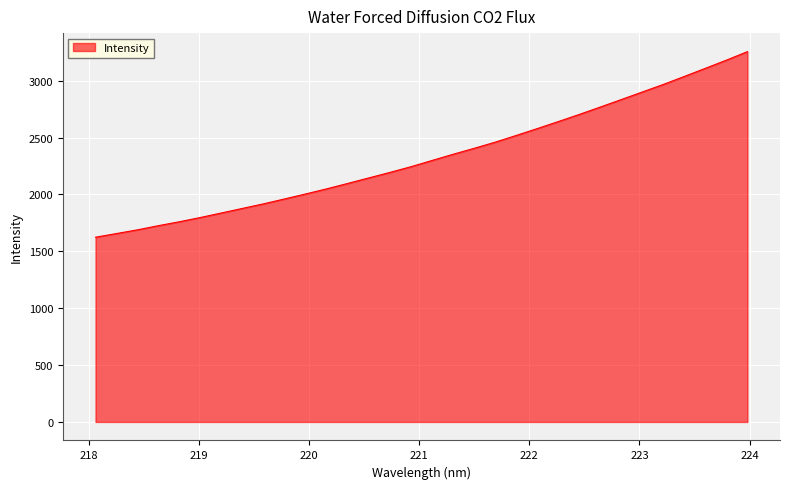

What is the difference between the maximum and second lowest values?

1598.9